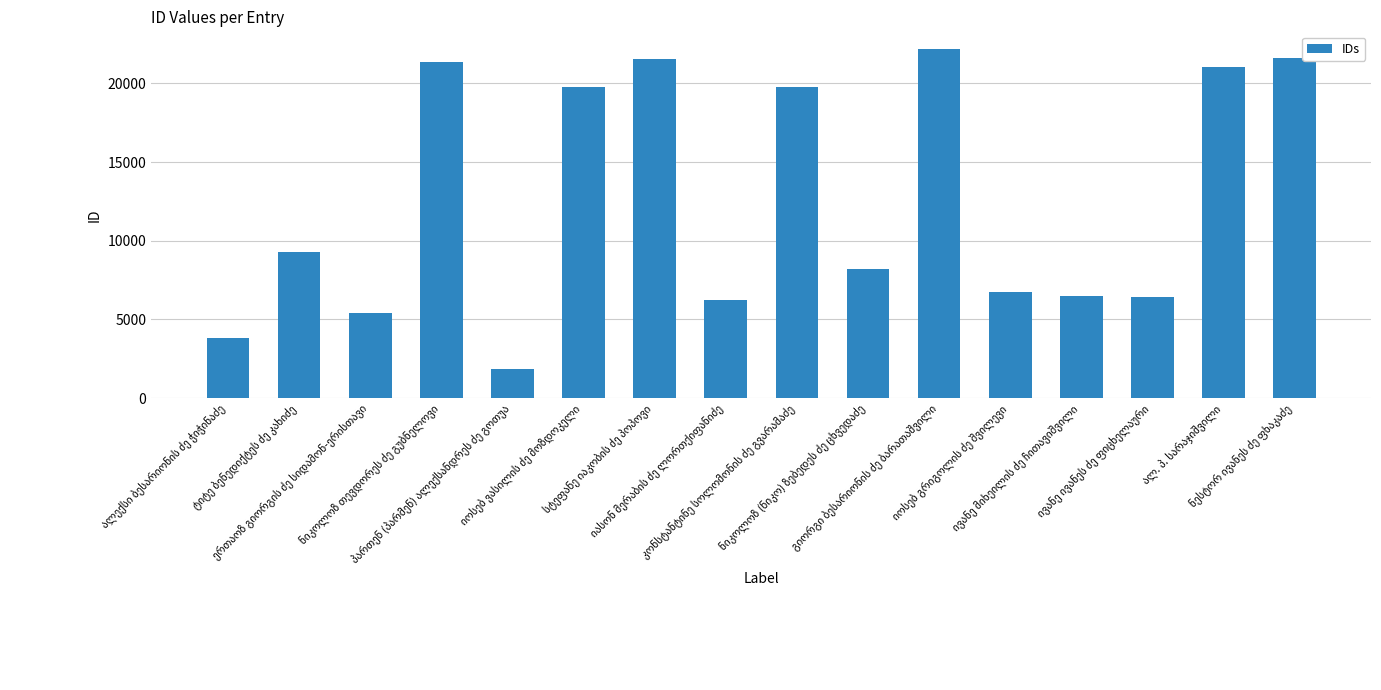

How many bars are there in total?

16